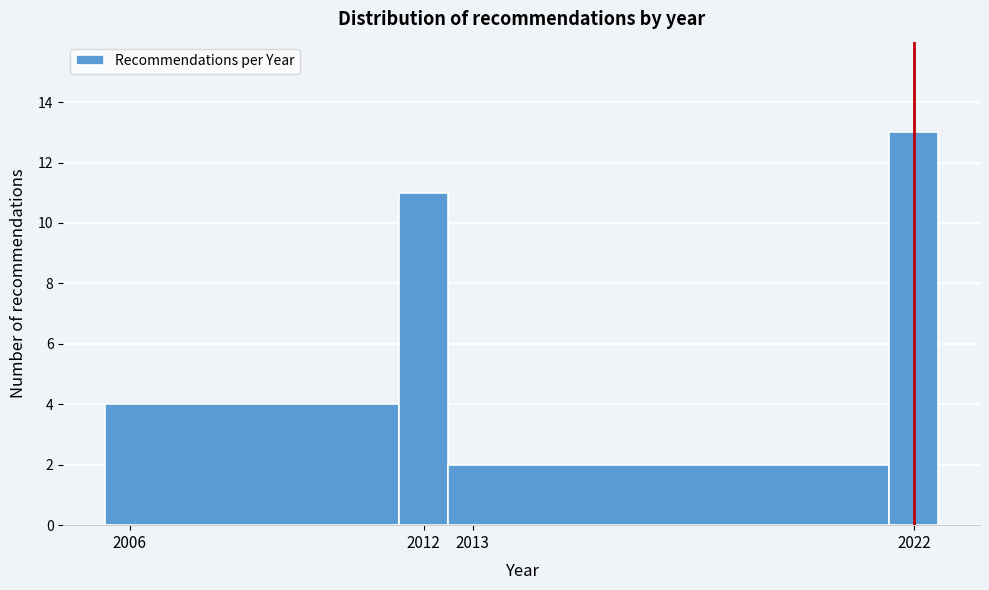

What is the height of the bar covering 2021.5 to 2022.5 on the x-axis? The values are not printed on the chart, so give them approximately, as read against the axis.

13